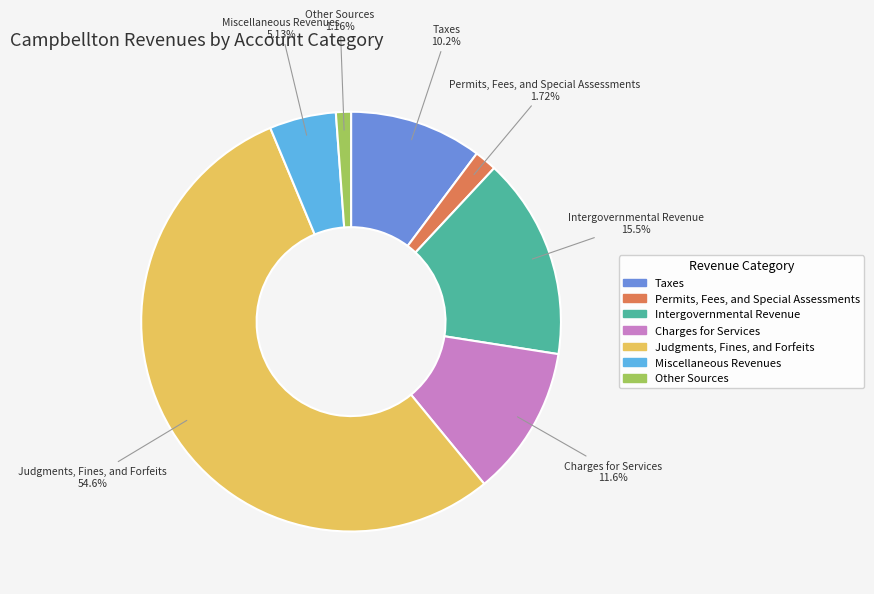

The Taxes slice represents 10% of the pie. True or false?

True